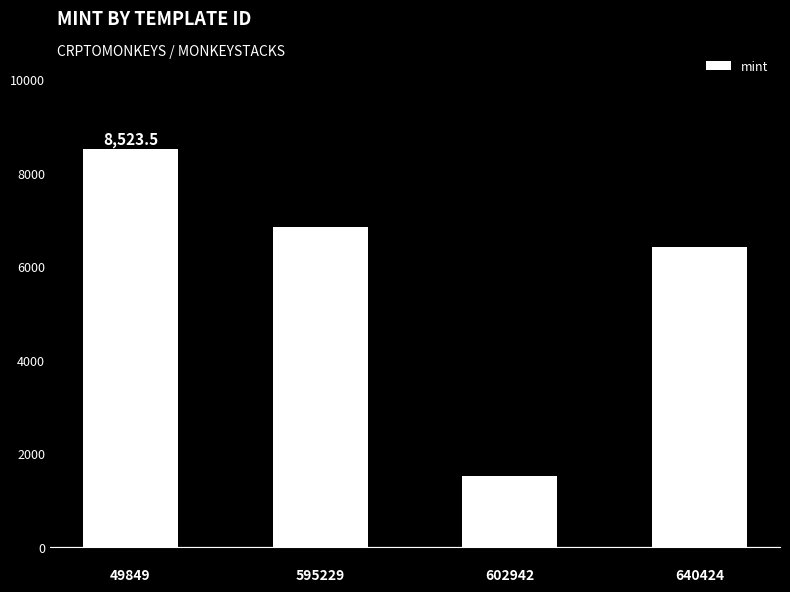

What is the approximate value at 
49849?

8523.5